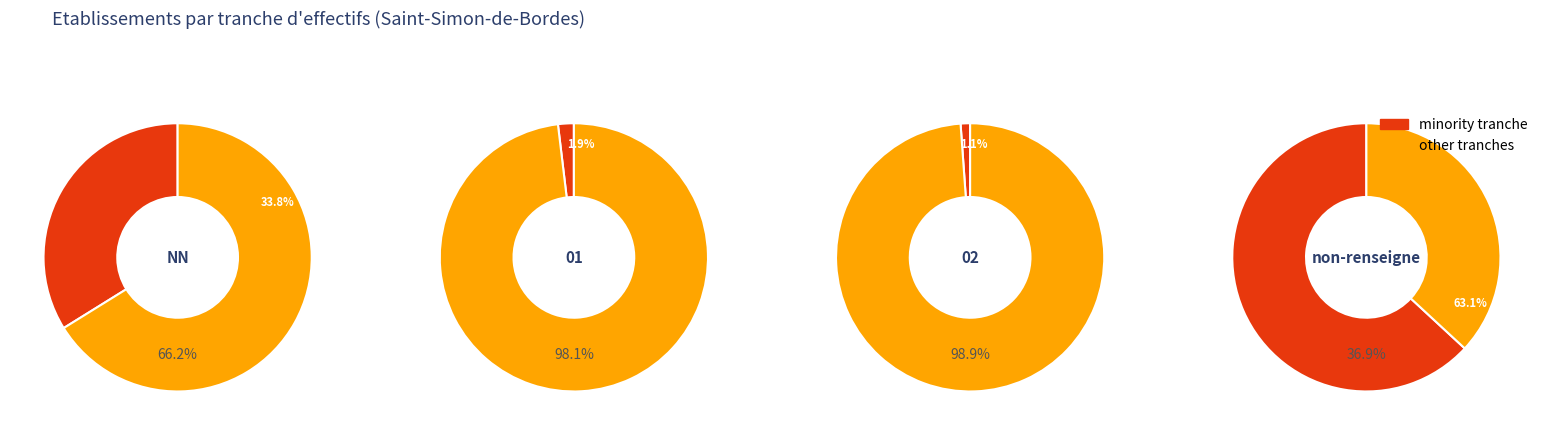

How much of the chart is everything except 01?

98.1%